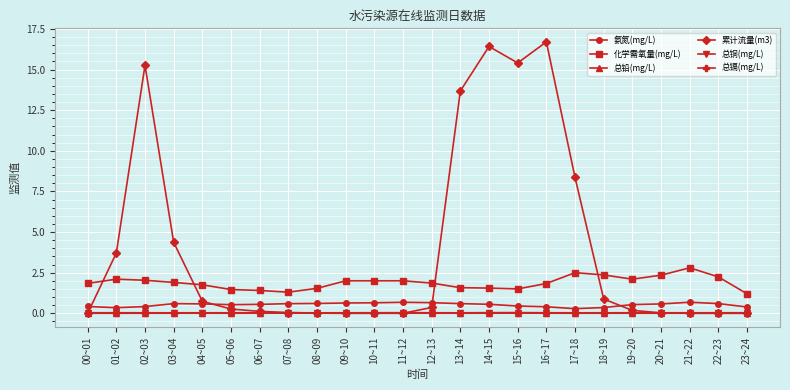

How many times do 总铅(mg/L) and 累计流量(m3) cross each other?

4